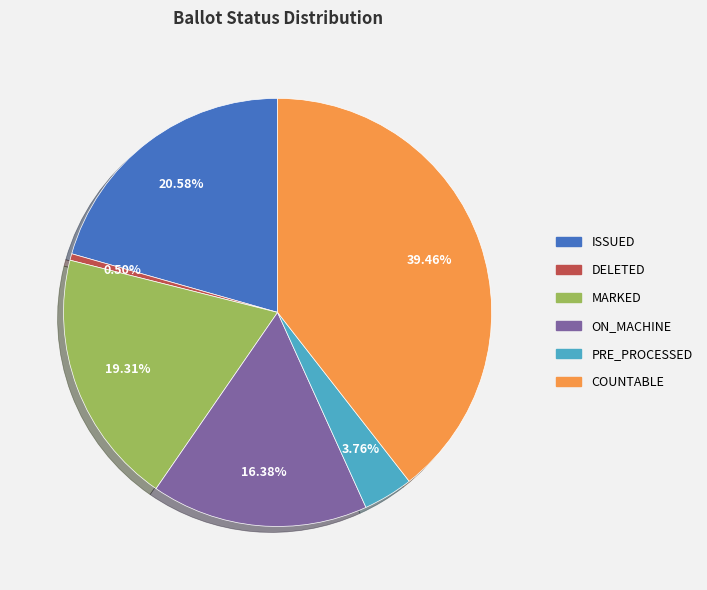

Between MARKED and ISSUED, which is larger?

ISSUED